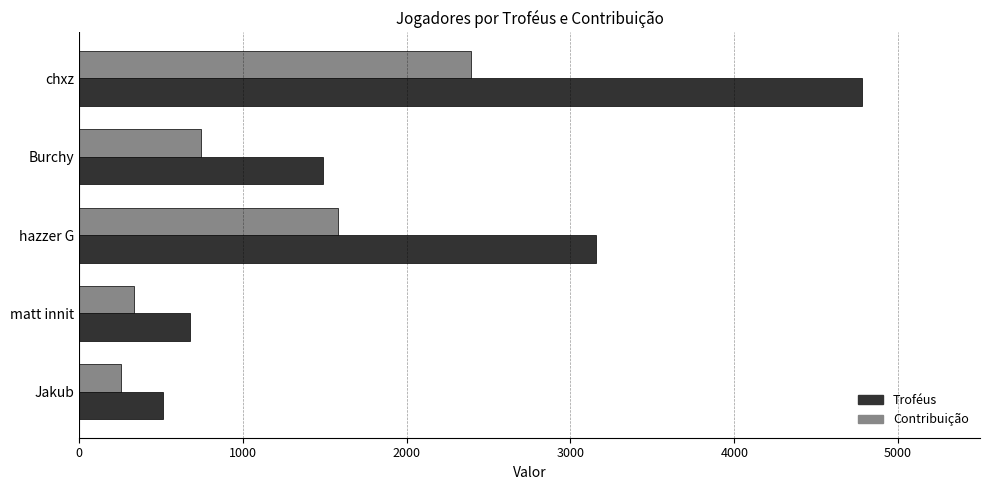

Rank the series by their maximum value, from lowest to highest.

Contribuição, Troféus